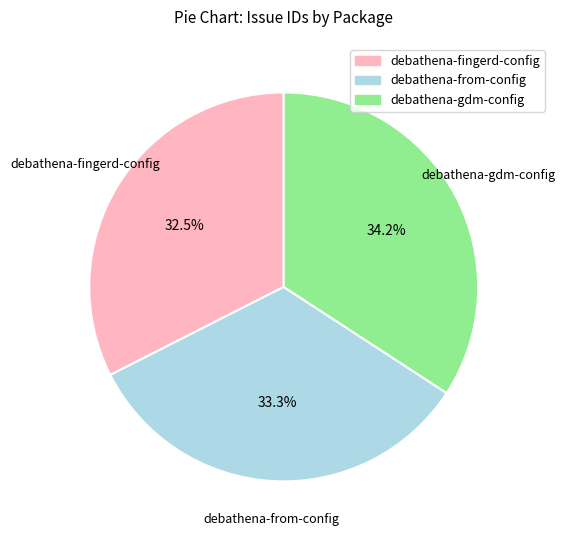

Is there a majority slice in this chart?

No